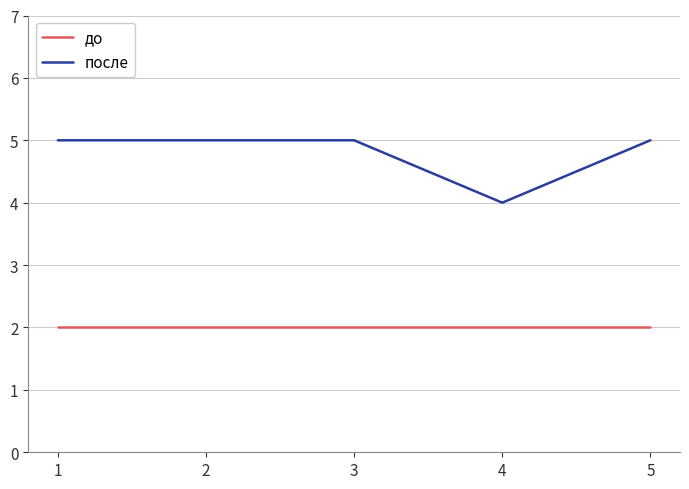

Is it true that до equals 3 at 2?

False